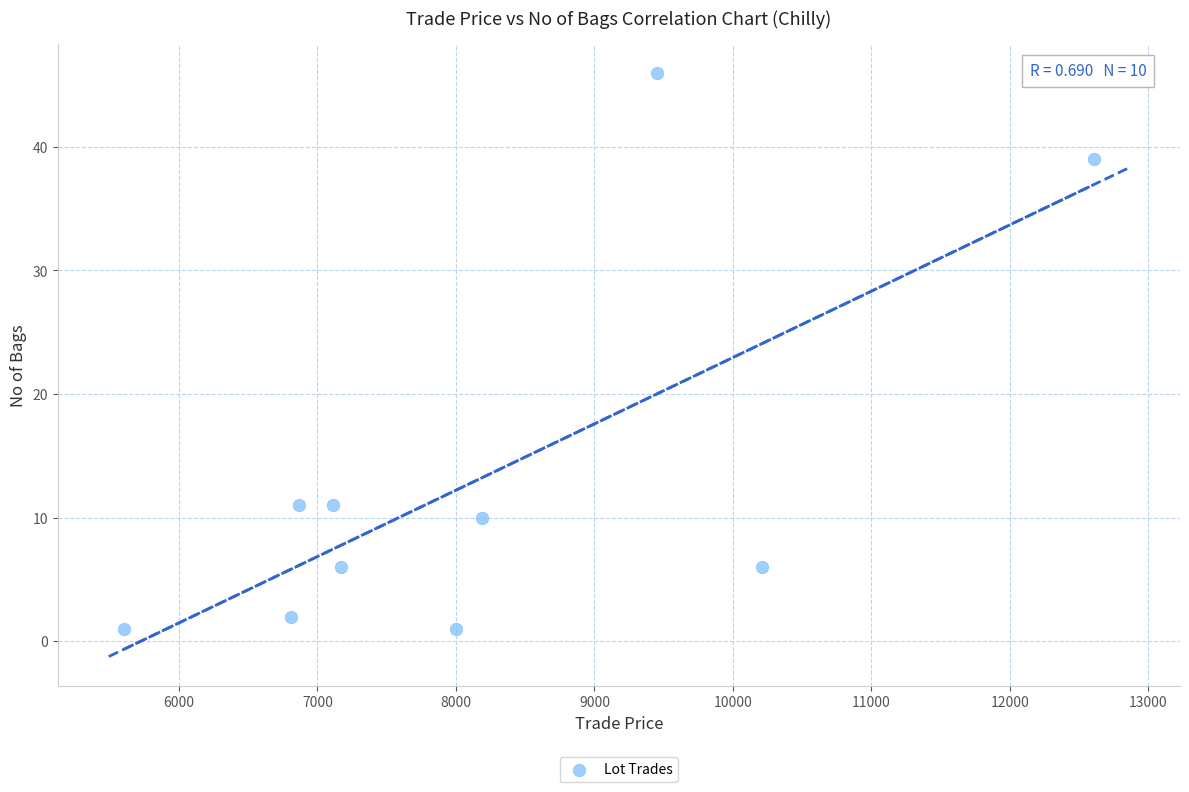

What is the range of X values (max minus min)?

7004